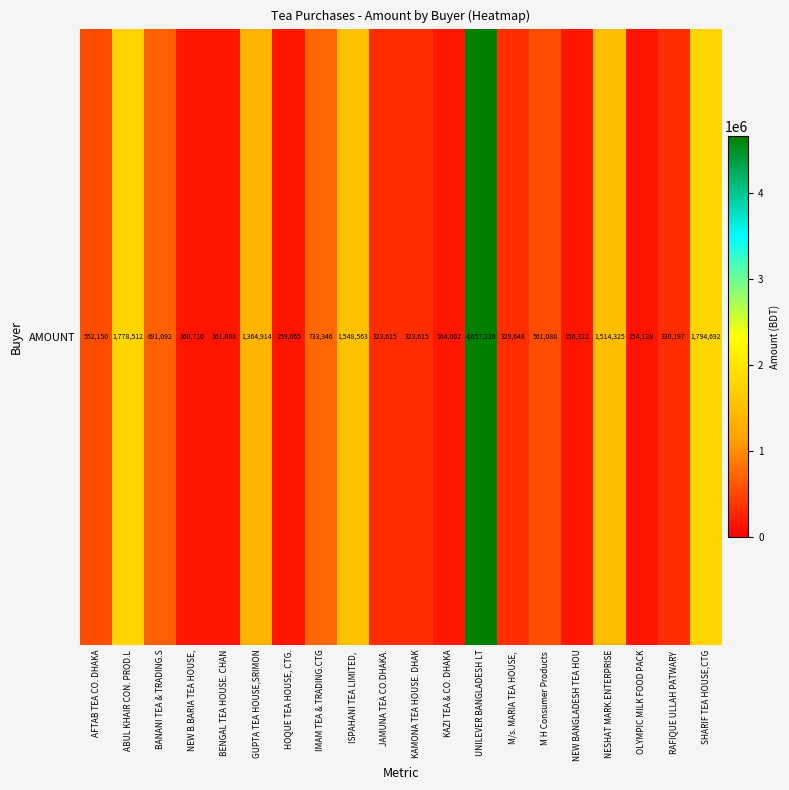

At which label does the data first exceed 552150?

ABUL KHAIR CON. PROD.L